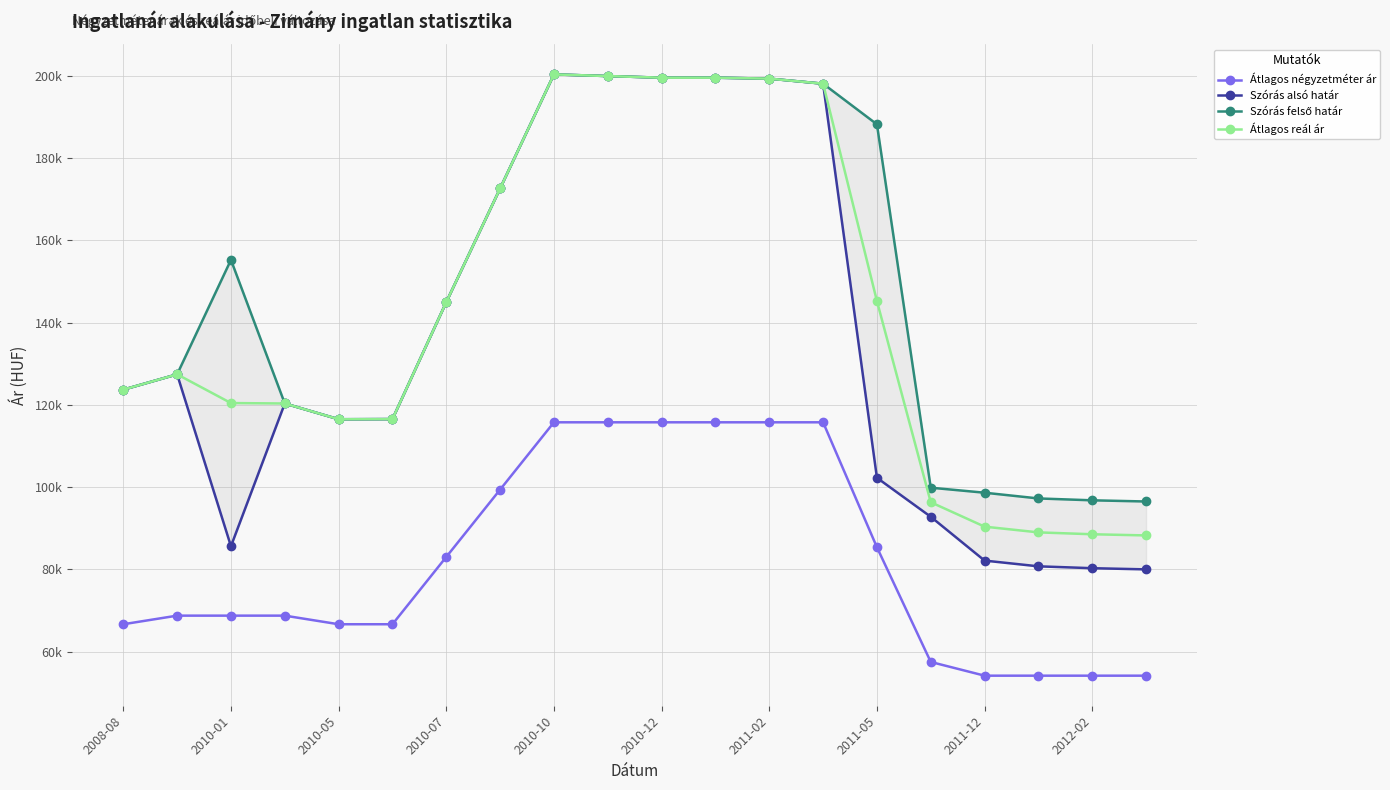

Which series has the widest spread of values?

Szórás alsó határ